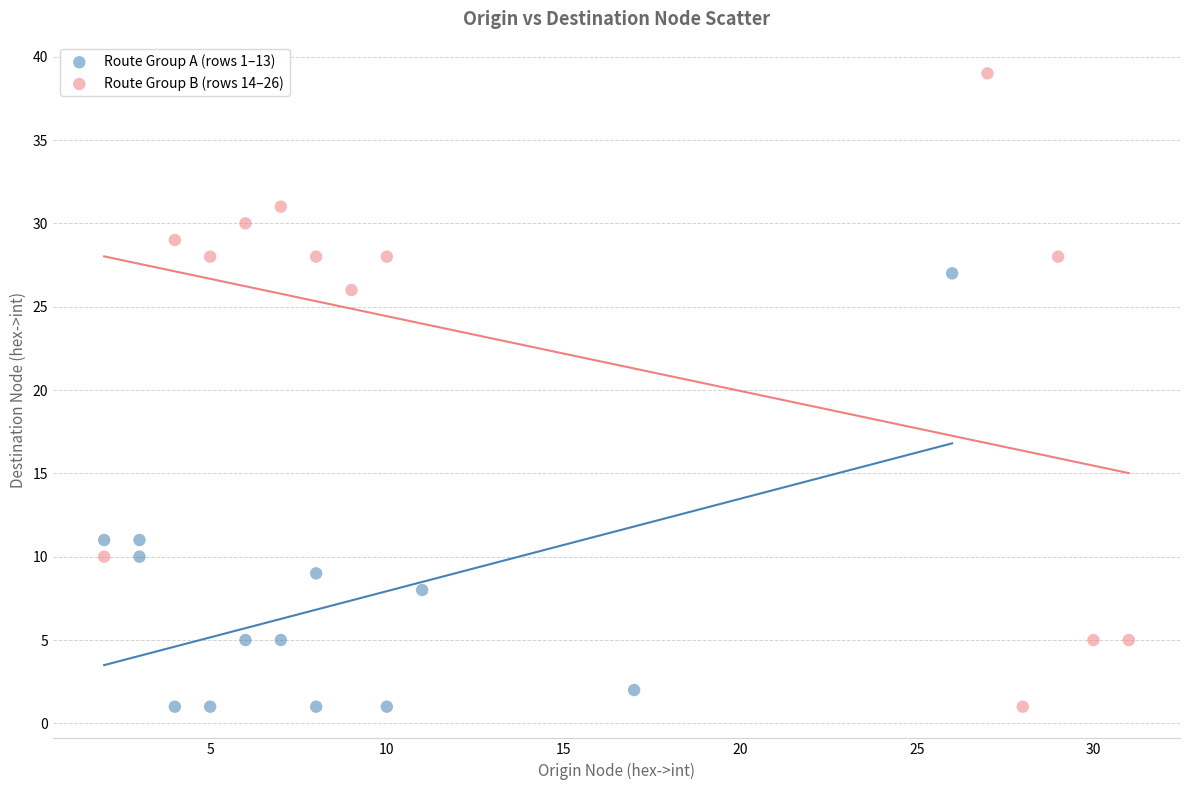

Which series contains the highest Y value?

Route Group B (rows 14–26)